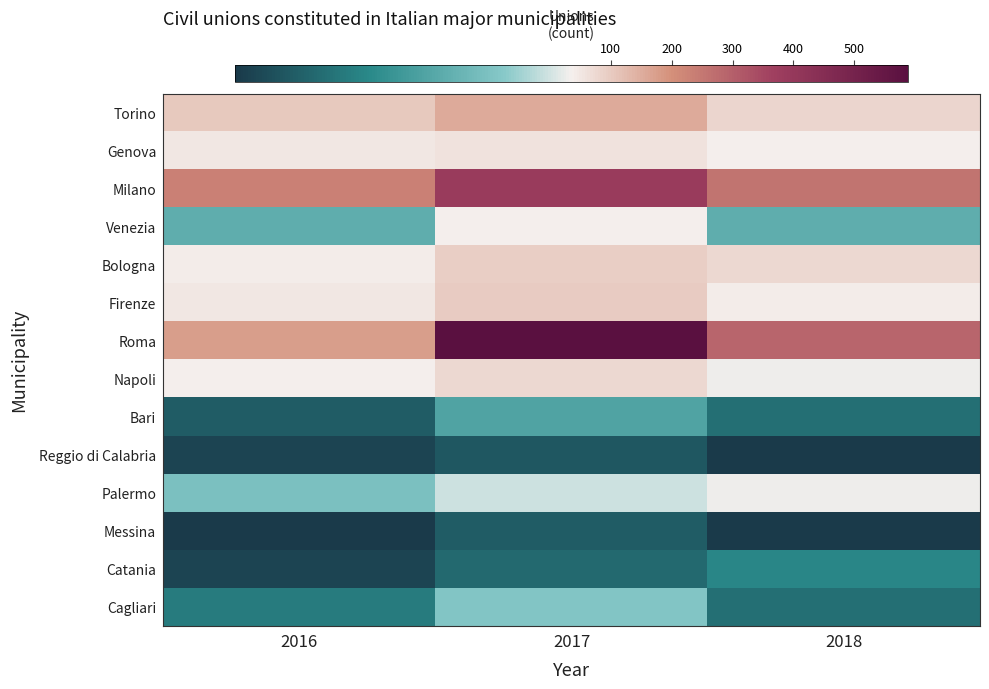

Reading left to right, transcribe all the data shown in this chart.

Torino: 2016=101	2017=155	2018=79
Genova: 2016=49	2017=59	2018=39
Milano: 2016=233	2017=388	2018=257
Venezia: 2016=23	2017=39	2018=23
Bologna: 2016=42	2017=95	2018=75
Firenze: 2016=51	2017=97	2018=44
Roma: 2016=175	2017=588	2018=290
Napoli: 2016=36	2017=78	2018=35
Bari: 2016=8	2017=21	2018=11
Reggio di Calabria: 2016=4	2017=7	2018=2
Palermo: 2016=27	2017=33	2018=35
Messina: 2016=2	2017=8	2018=2
Catania: 2016=4	2017=10	2018=15
Cagliari: 2016=13	2017=28	2018=11